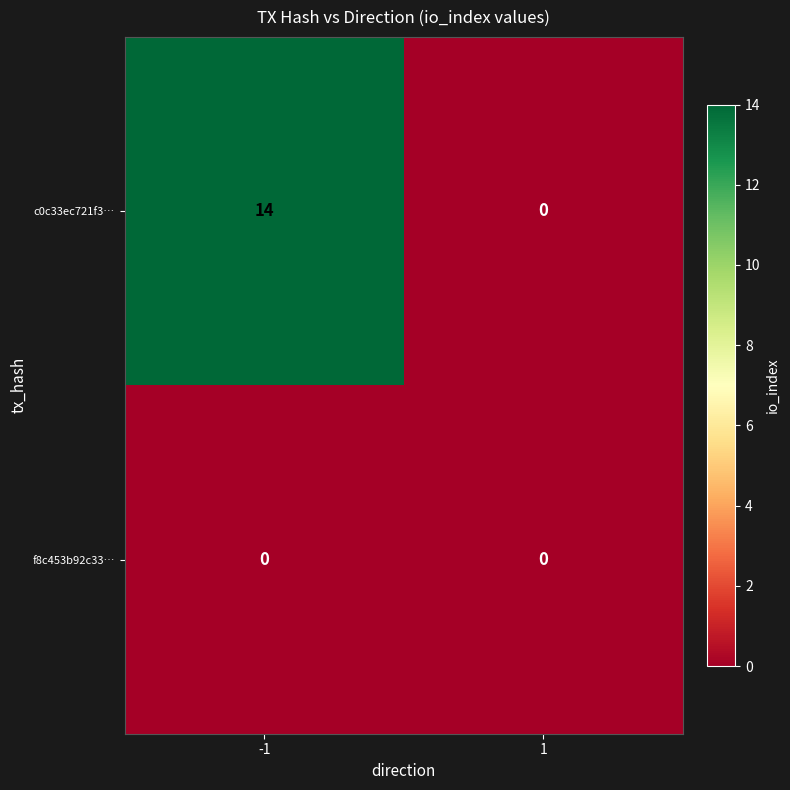

The f8c453b92c33… series shows 0 at -1. True or false?

True